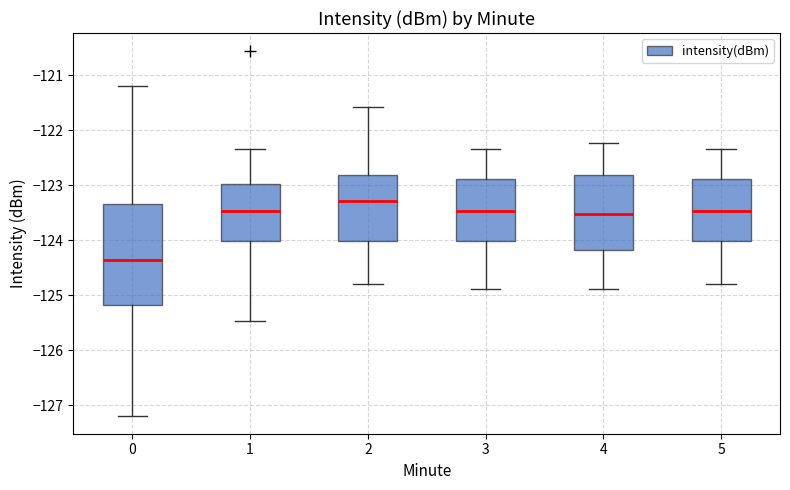

Which box is the tallest, from its lower edge to its upper edge?

0